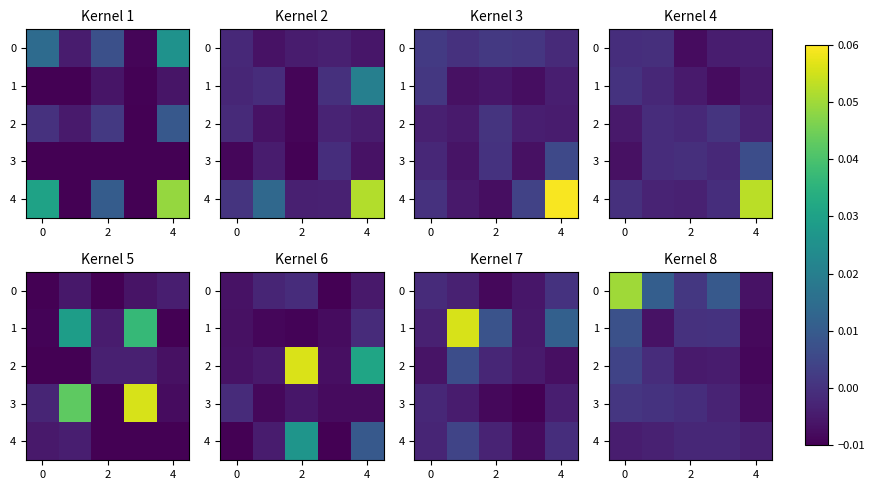

Which series changed the most between 0 and 6?

row_0